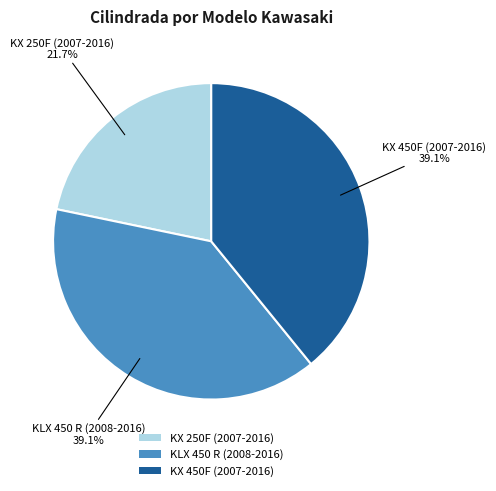

Is there a majority slice in this chart?

No